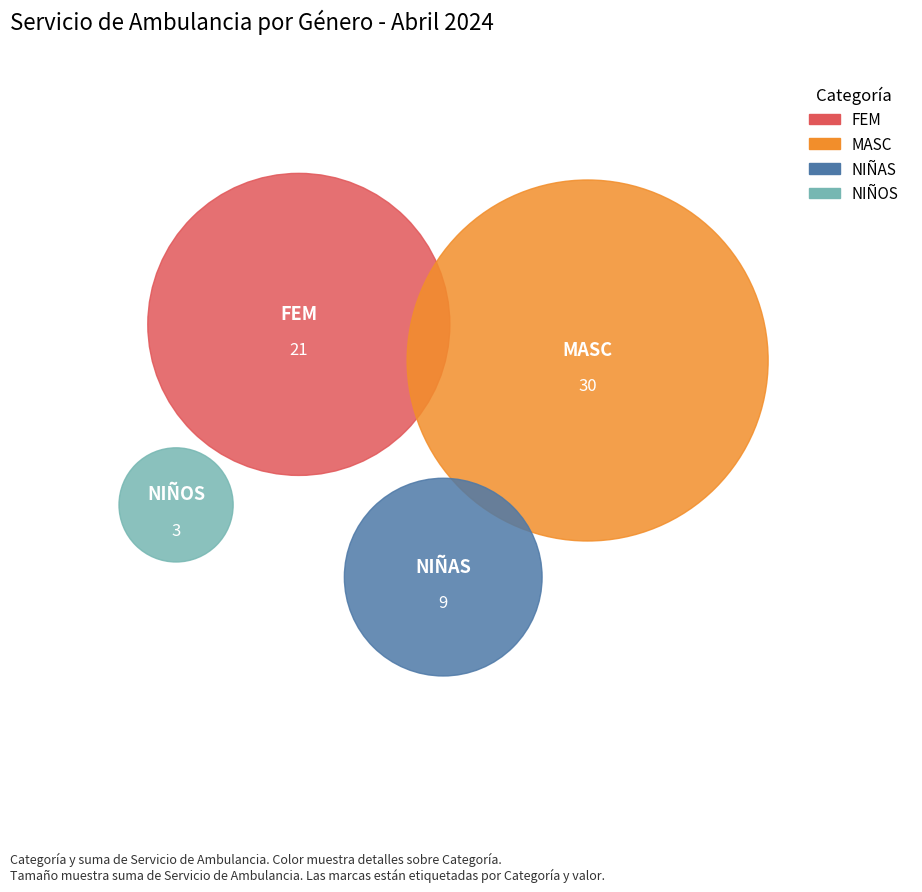

Rank the categories by value from highest to lowest.

MASC, FEM, NIÑAS, NIÑOS